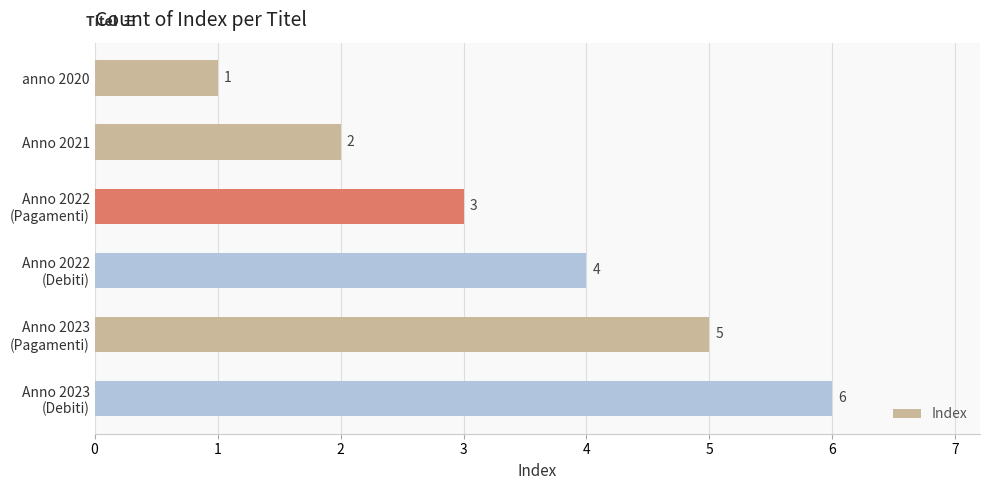

Rank the categories by value from highest to lowest.

Anno 2023
(Debiti), Anno 2023
(Pagamenti), Anno 2022
(Debiti), Anno 2022
(Pagamenti), Anno 2021, anno 2020